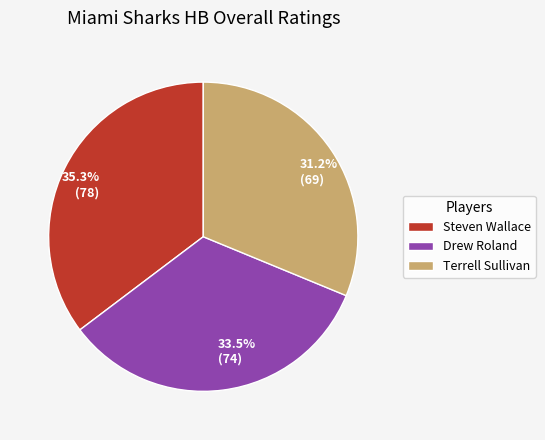

Which slice is the largest?

Steven Wallace